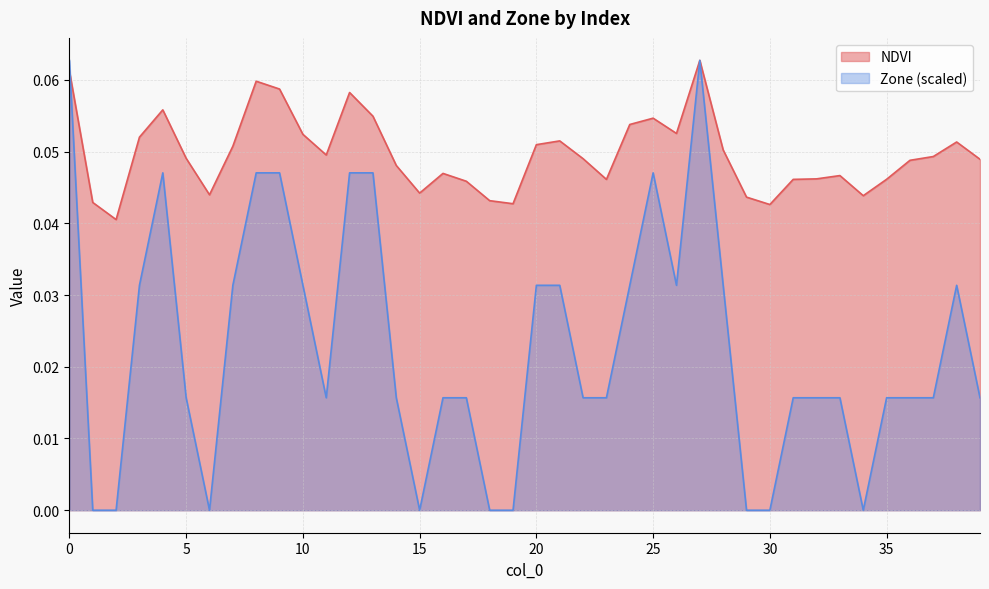

Which series has the largest range (max minus min)?

Zone (scaled)